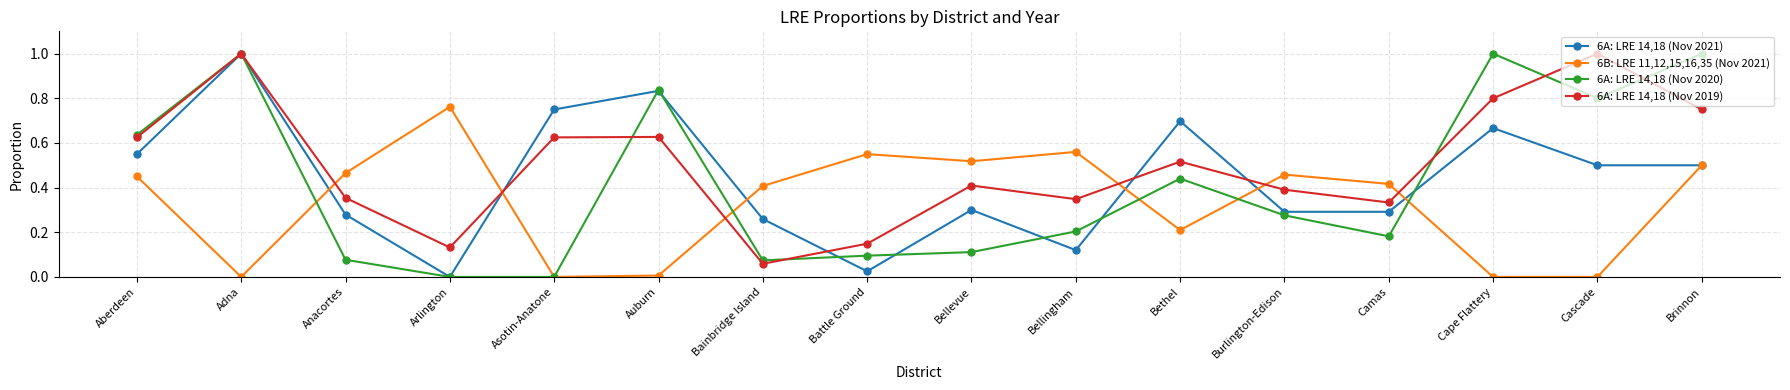

Where is the first local maximum for 6A: LRE 14,18 (Nov 2019)?

Adna